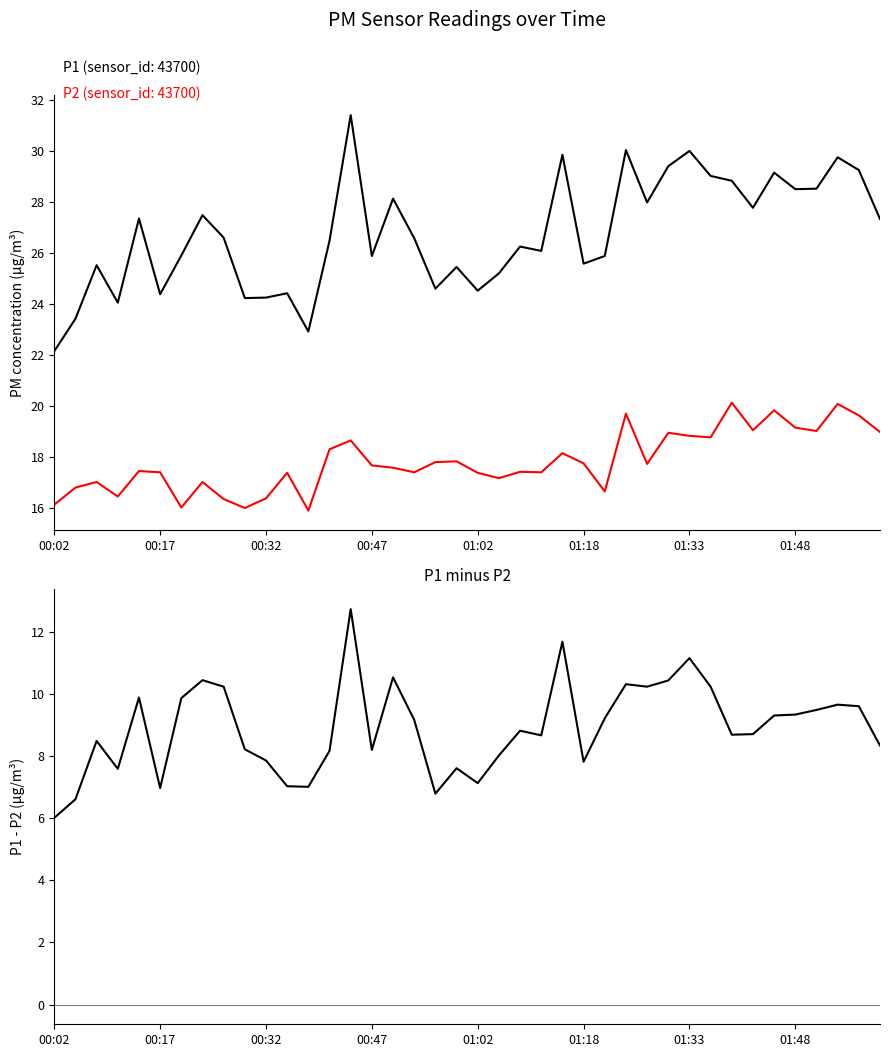

List the series in order of their peak value, lowest first.

P1 - P2, P2, P1